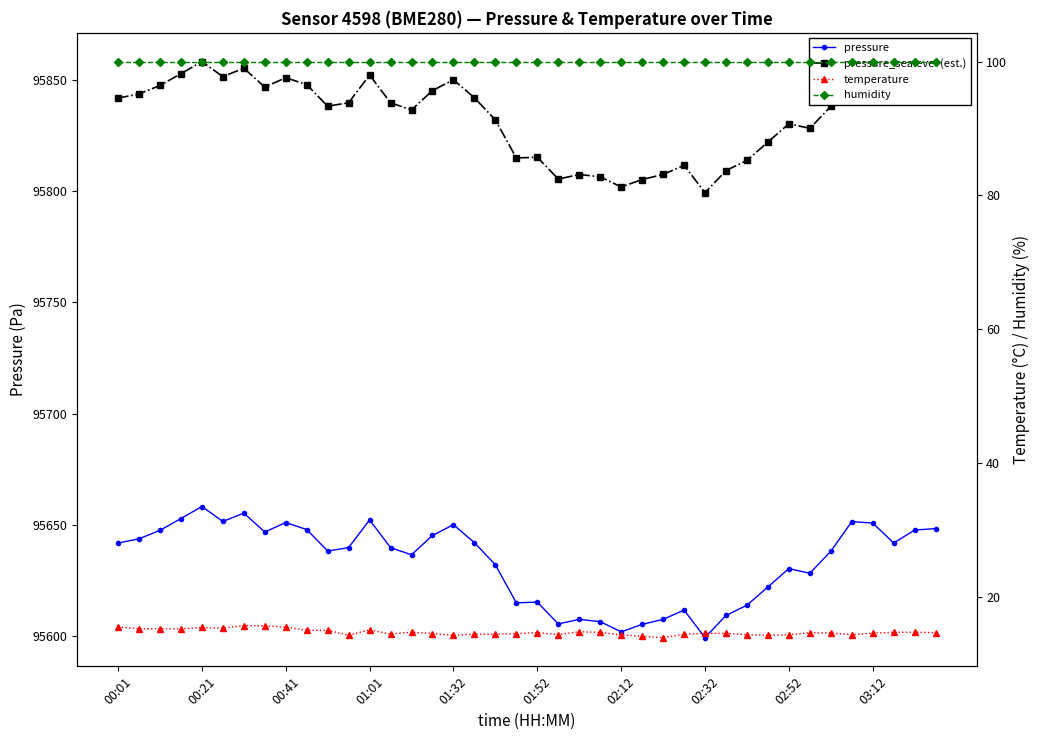

Between 02:12 and 37, which series saw the biggest shift?

pressure